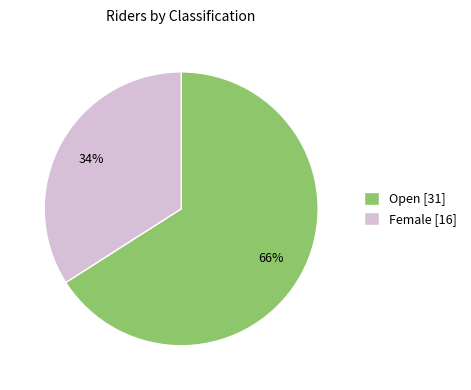

Is the sum of Female and Open greater than half?

Yes